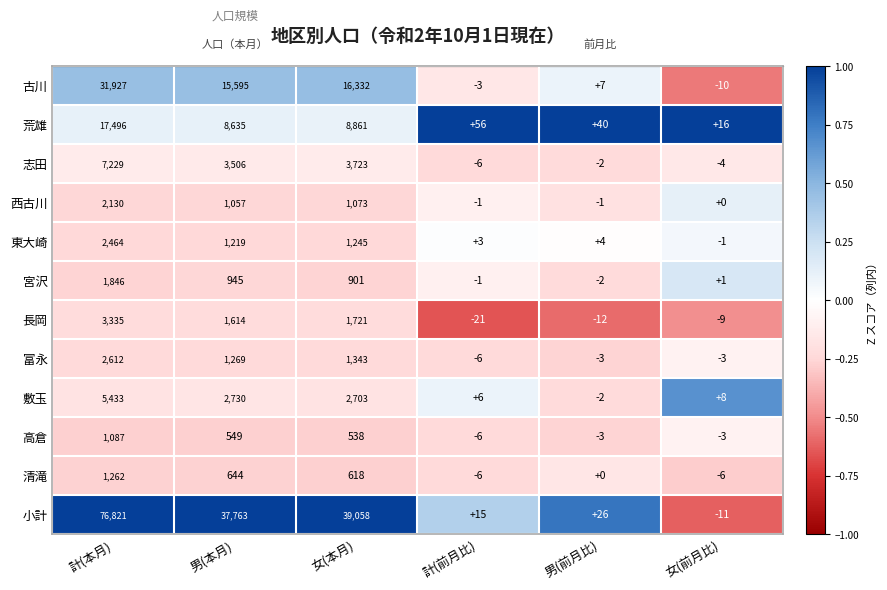

At 計(本月), list the series in order from smallest to largest.

高倉, 清滝, 宮沢, 西古川, 東大崎, 富永, 長岡, 敷玉, 志田, 荒雄, 古川, 小計